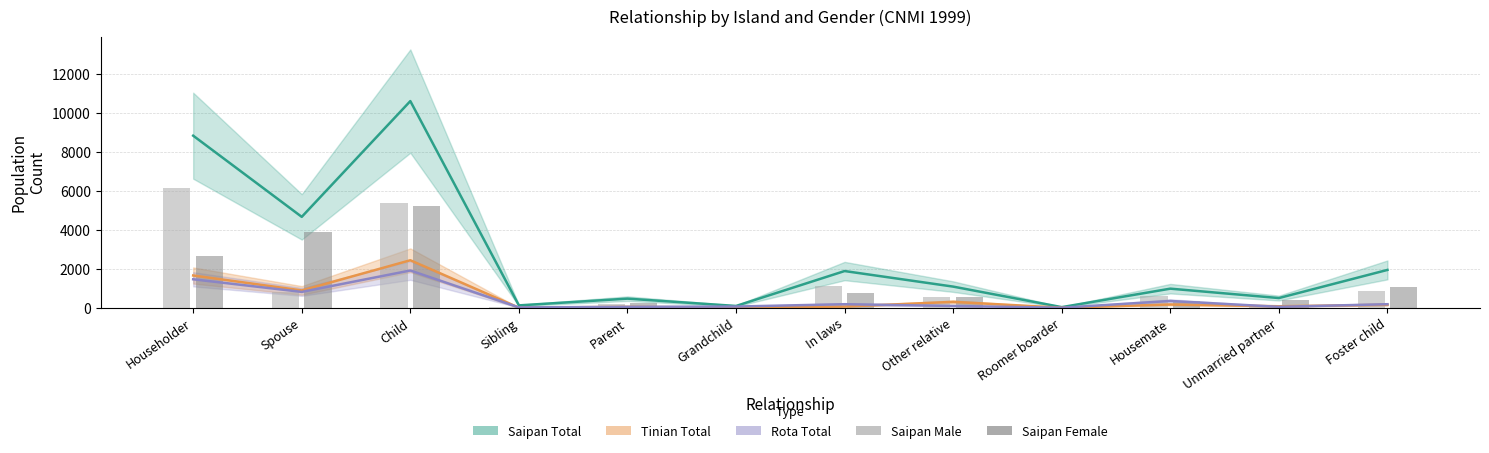

How many values in the Rota Total series exceed 180?

4